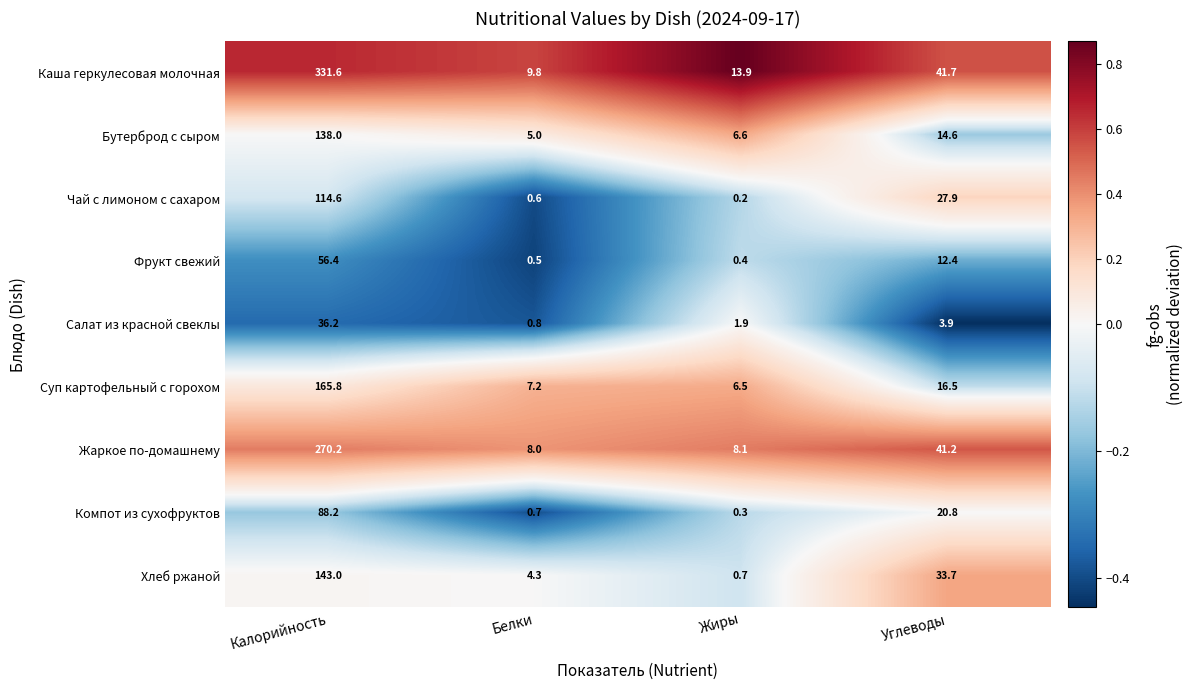

At which label is Хлеб ржаной closest to 71?

Углеводы